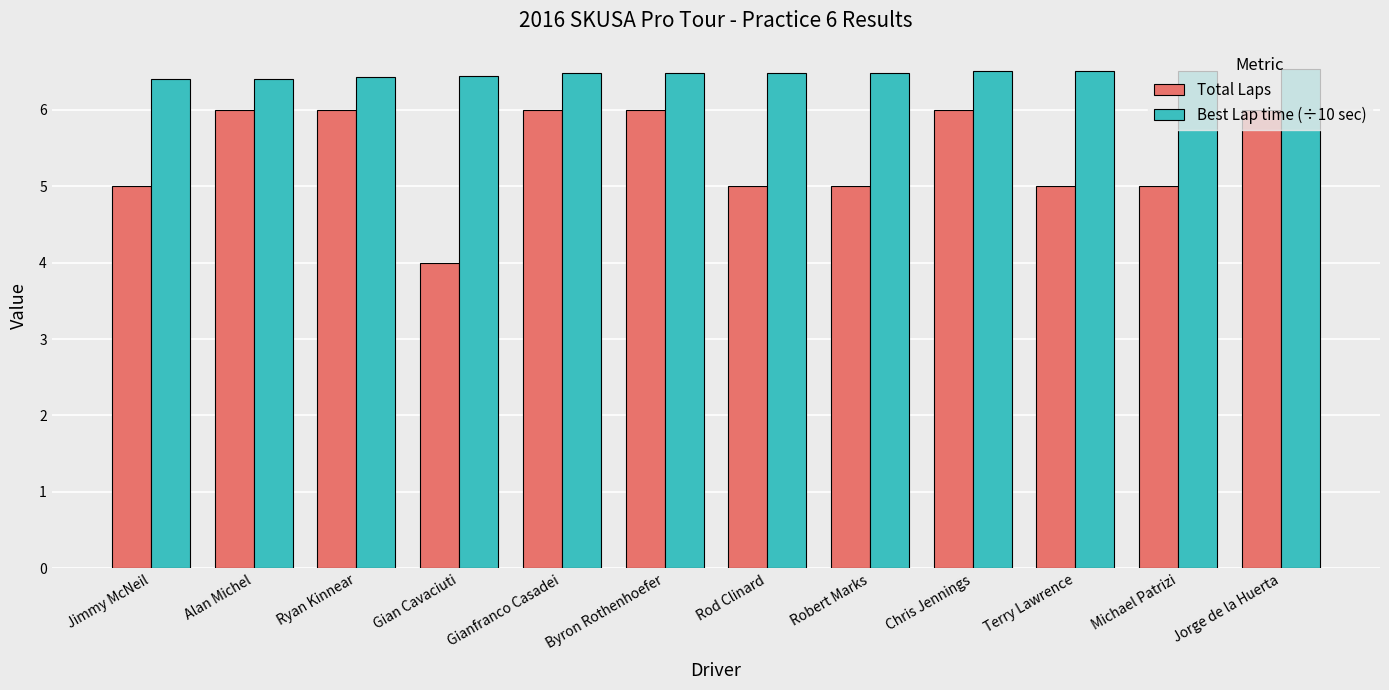

Reading left to right, extract all data points from this chart.

Total Laps: Jimmy McNeil=5.0	Alan Michel=6.0	Ryan Kinnear=6.0	Gian Cavaciuti=4.0	Gianfranco Casadei=6.0	Byron Rothenhoefer=6.0	Rod Clinard=5.0	Robert Marks=5.0	Chris Jennings=6.0	Terry Lawrence=5.0	Michael Patrizi=5.0	Jorge de la Huerta=6.0
Best Lap time (÷10 sec): Jimmy McNeil=6.4	Alan Michel=6.4	Ryan Kinnear=6.4	Gian Cavaciuti=6.4	Gianfranco Casadei=6.5	Byron Rothenhoefer=6.5	Rod Clinard=6.5	Robert Marks=6.5	Chris Jennings=6.5	Terry Lawrence=6.5	Michael Patrizi=6.5	Jorge de la Huerta=6.5